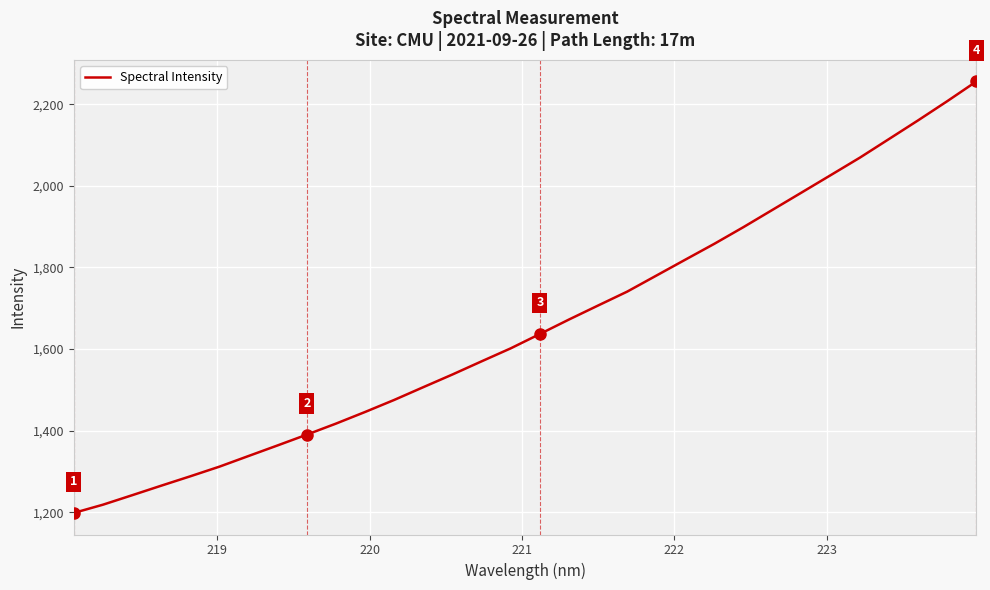

What is the maximum value shown in the chart?

2255.7